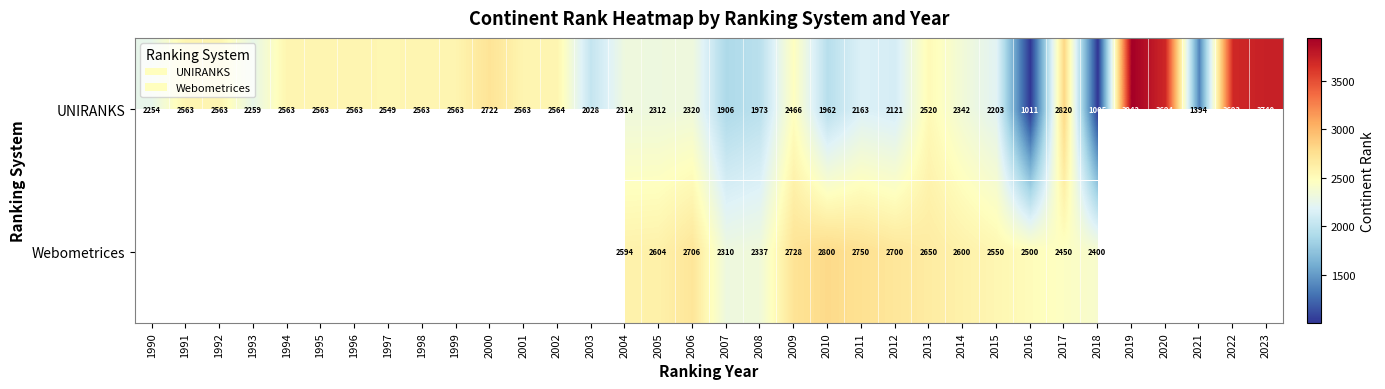

How many values in the UNIRANKS series are below 2520?

17